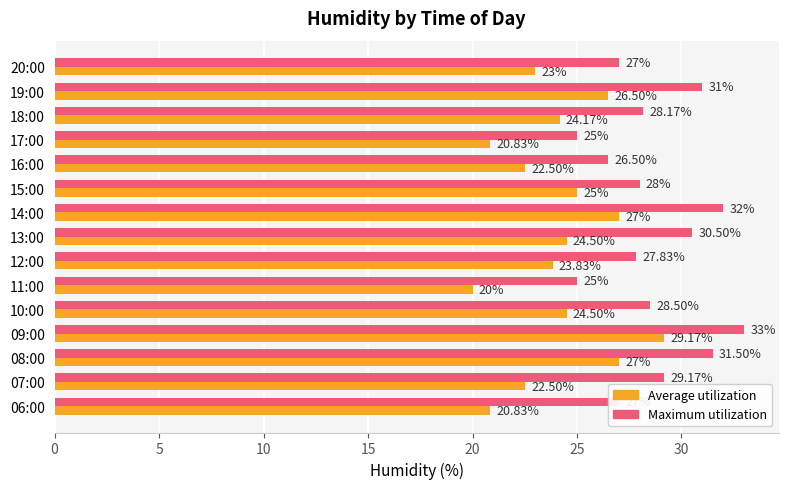

How many values in the Average utilization series exceed 24?

8